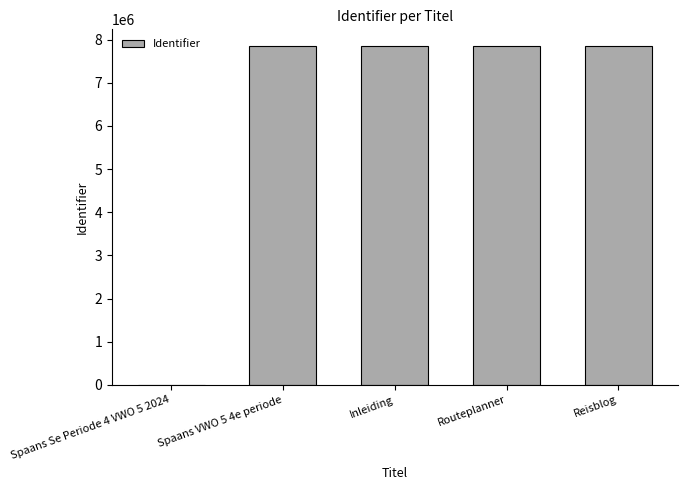

Is it true that the value at Routeplanner is 1982108?

False